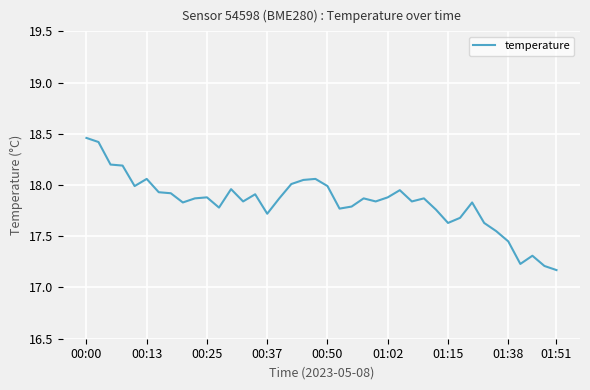

Does the chart display data point markers on the line(s)?

No